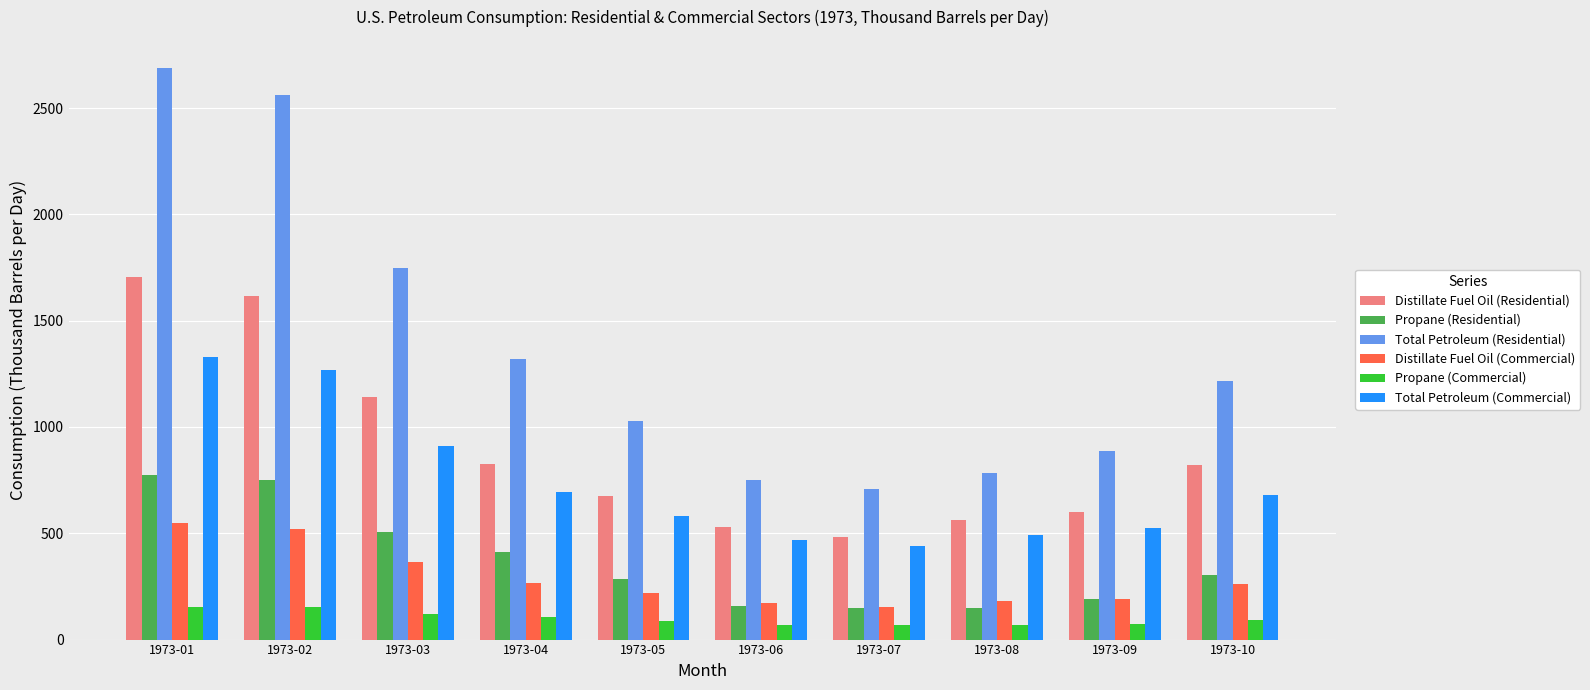

Read the Total Petroleum (Residential) value at 1973-06.

749.5